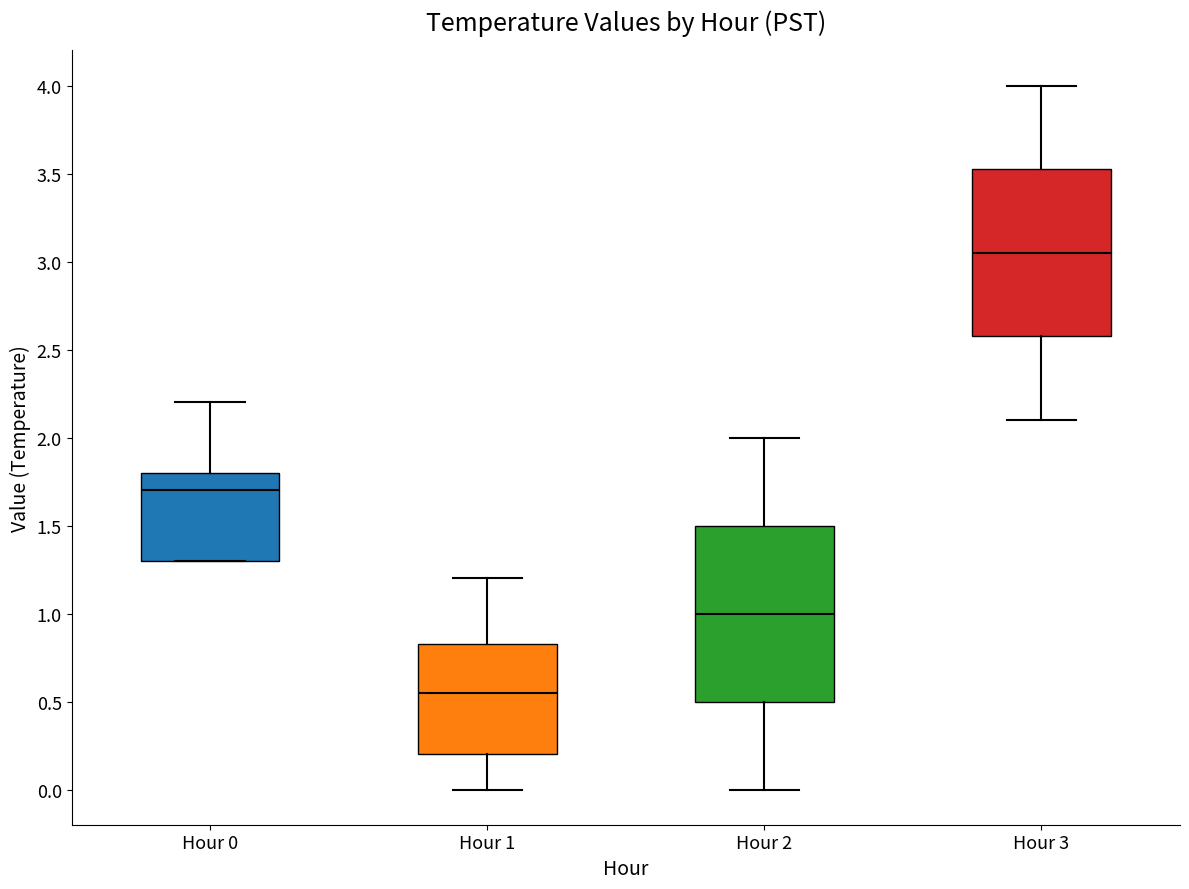

Comparing the boxes themselves (not the whiskers), which one is the tallest?

Hour 2